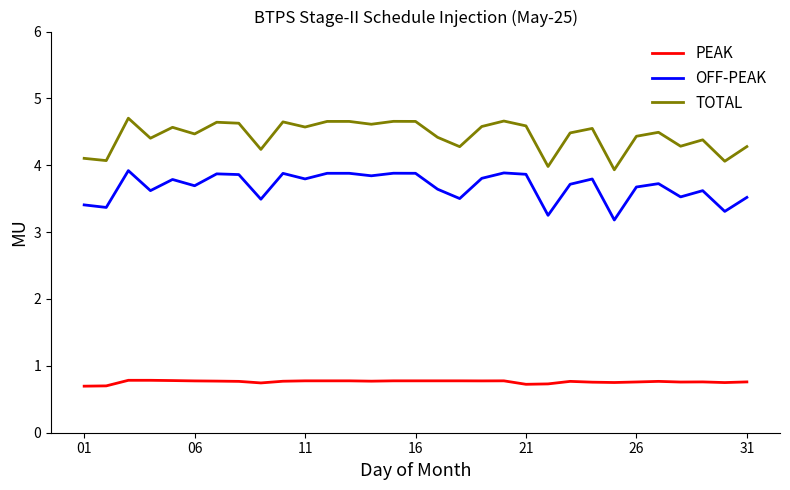

True or false: PEAK and OFF-PEAK intersect in this chart.

False